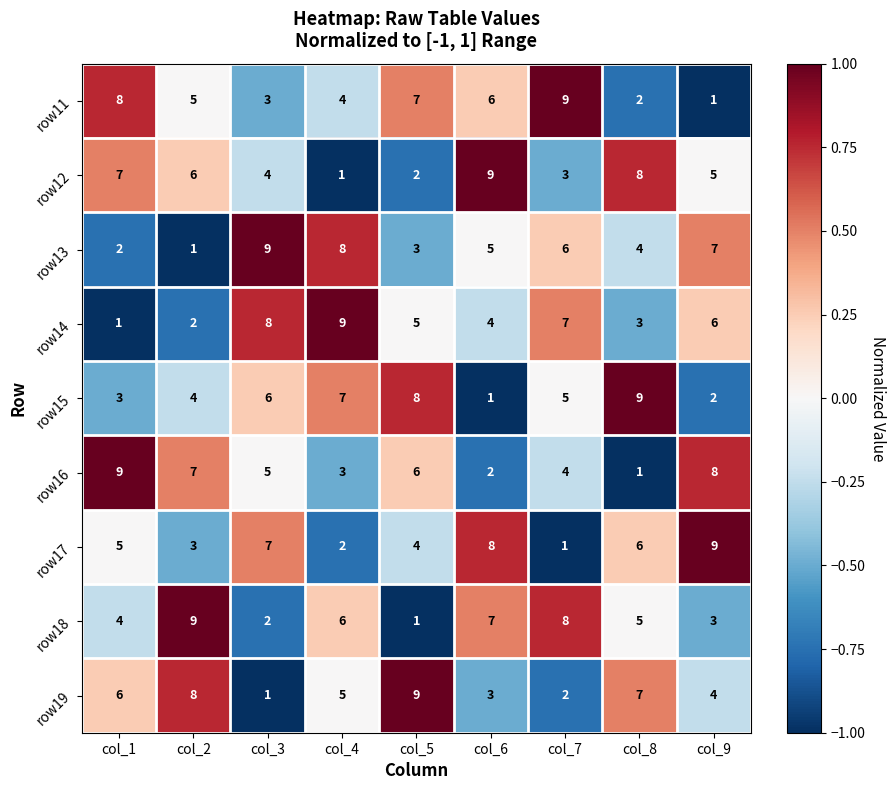

What is the maximum value for row12?

9